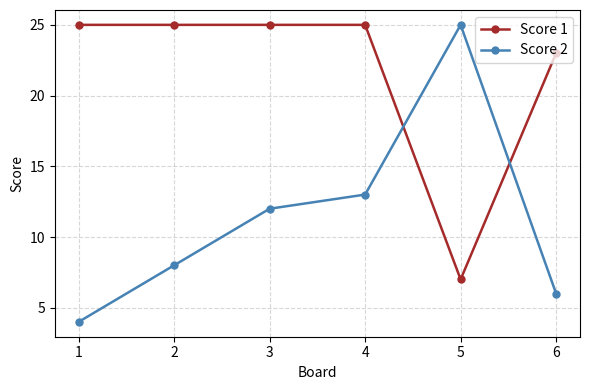

Where is the first local maximum for Score 2?

5